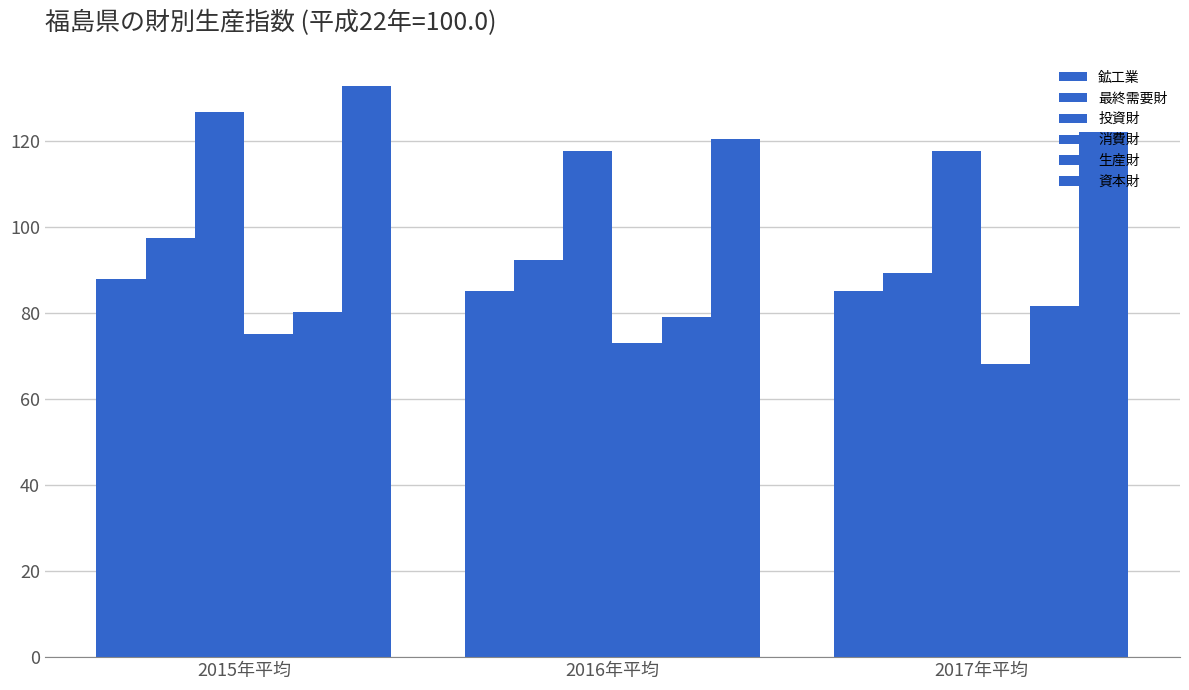

How many data points in 消費財 are above 73?

2